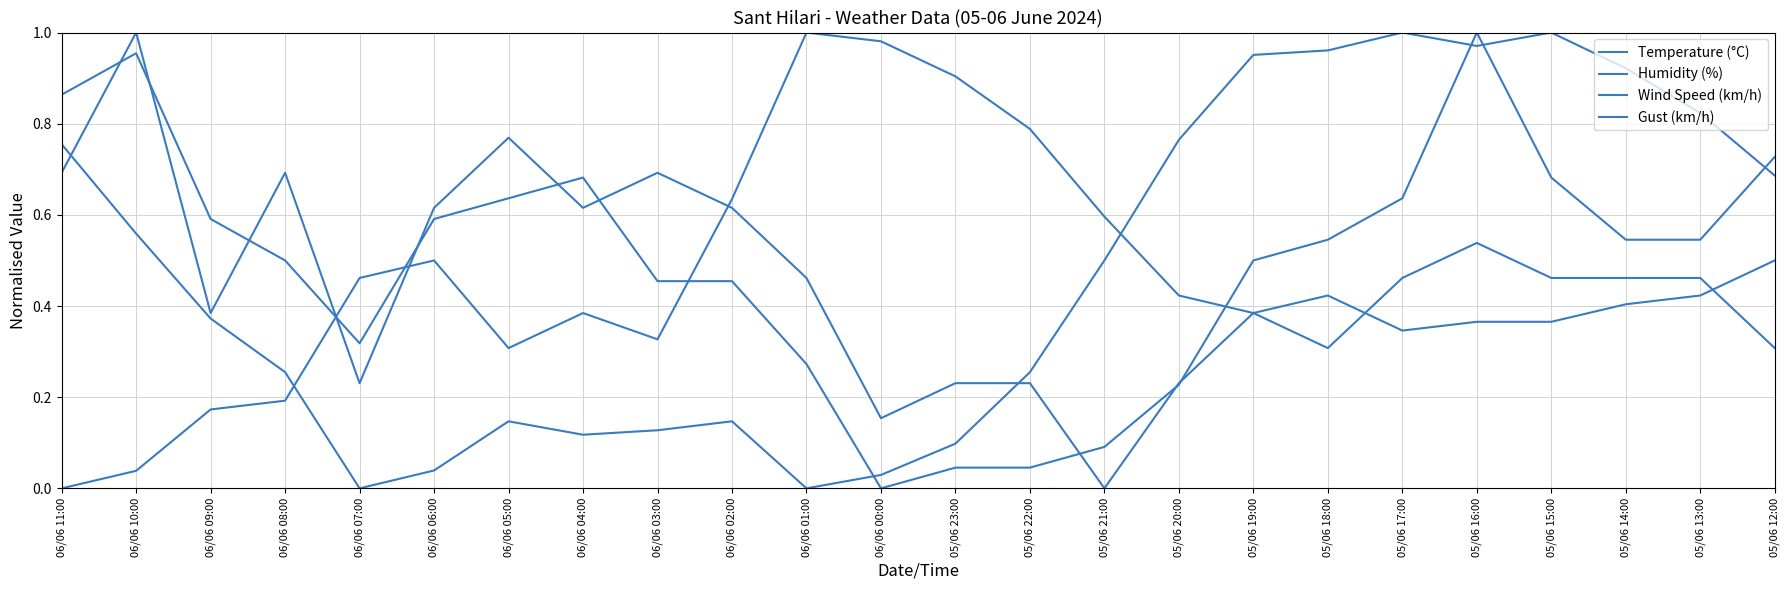

Is this an area chart (filled region under the line)?

No